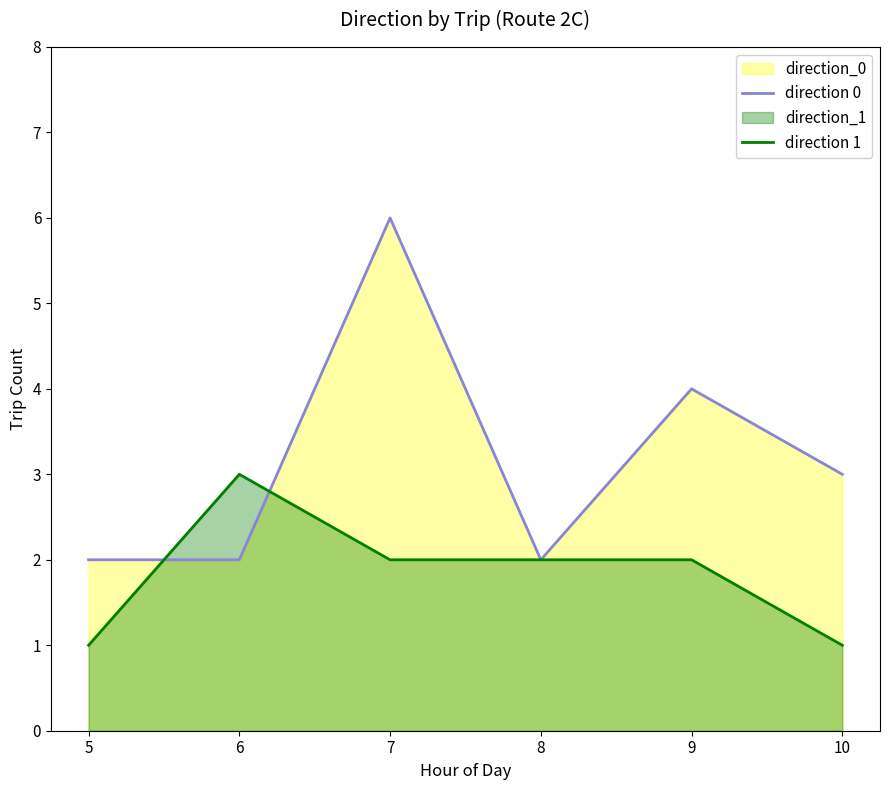

In direction 1, how many points are higher than both neighbors (excluding endpoints)?

1